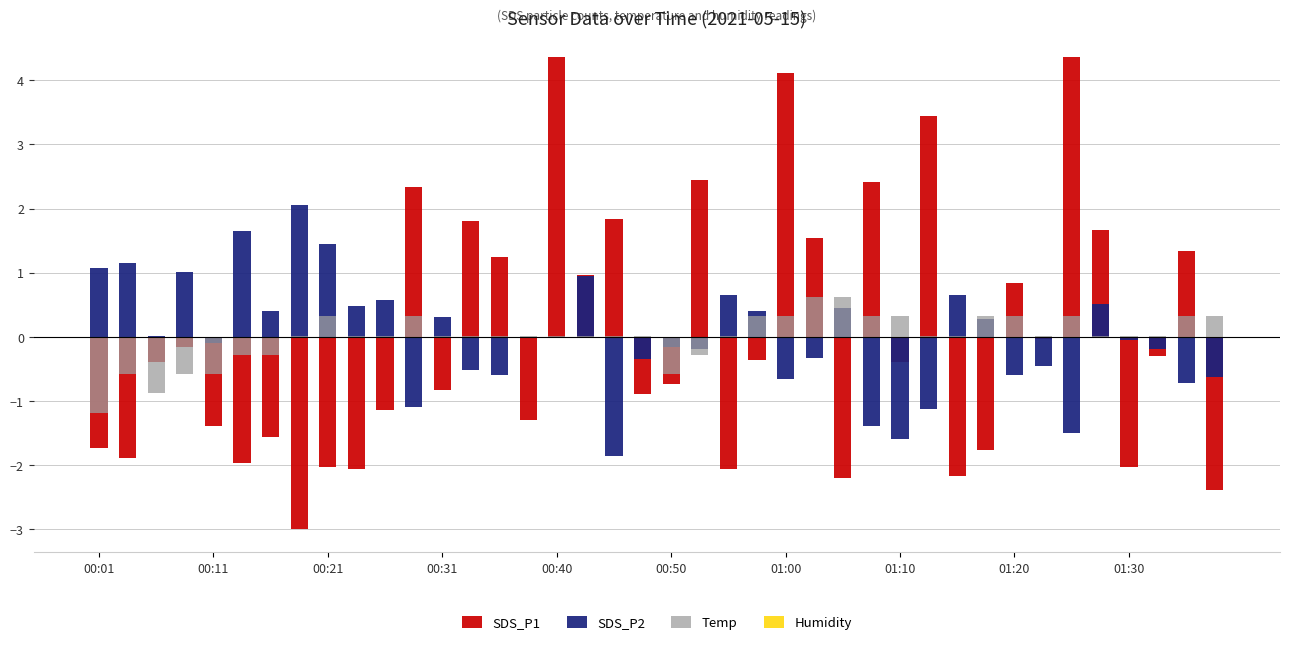

At which label is Temp closest to 0?

01:10